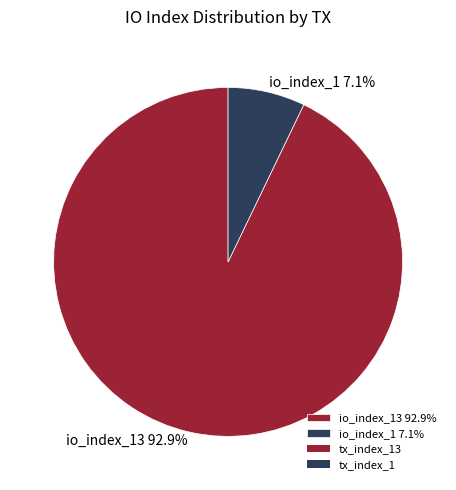

Does any single category account for the majority?

Yes